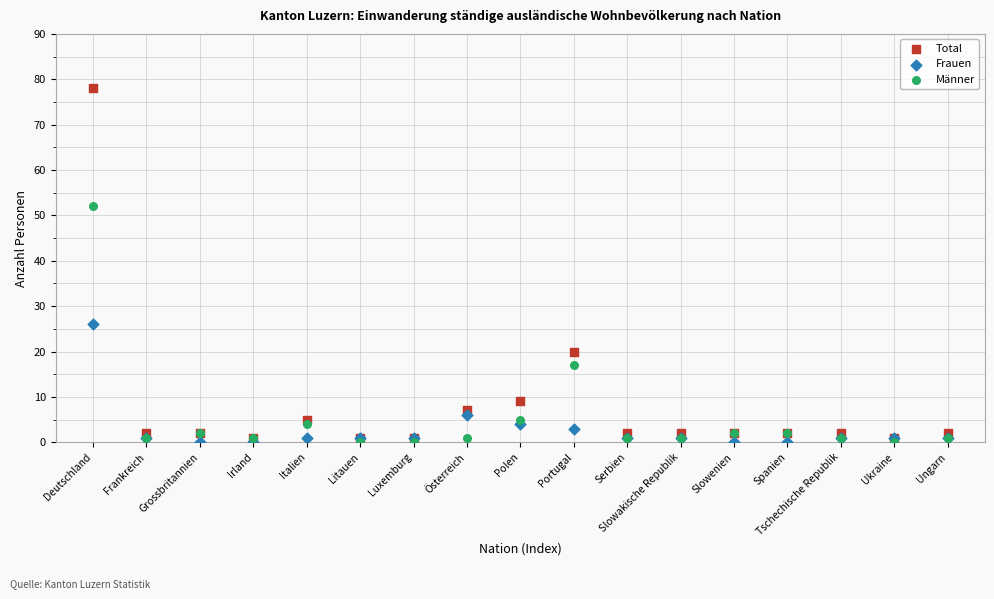

Which series has the largest Y range (max minus min)?

Total